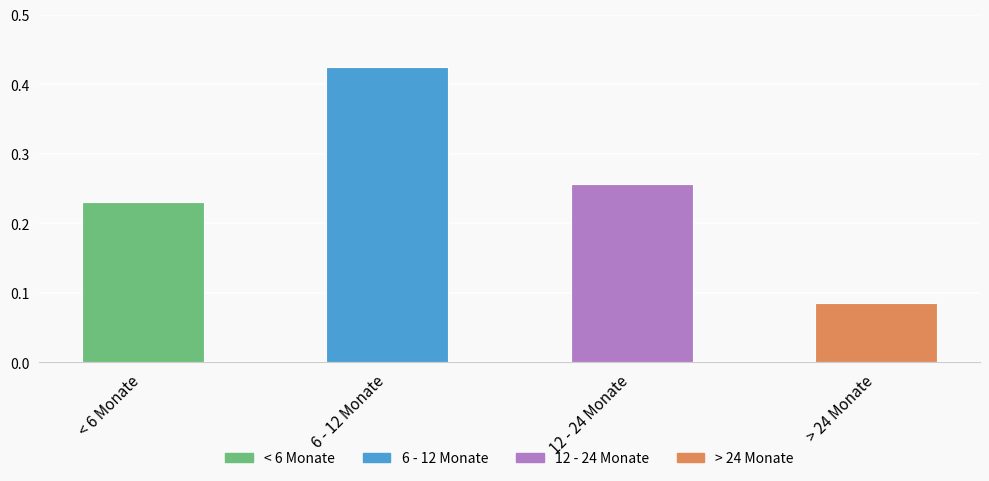

What is the label of the 3rd bar from the right?

6 - 12 Monate